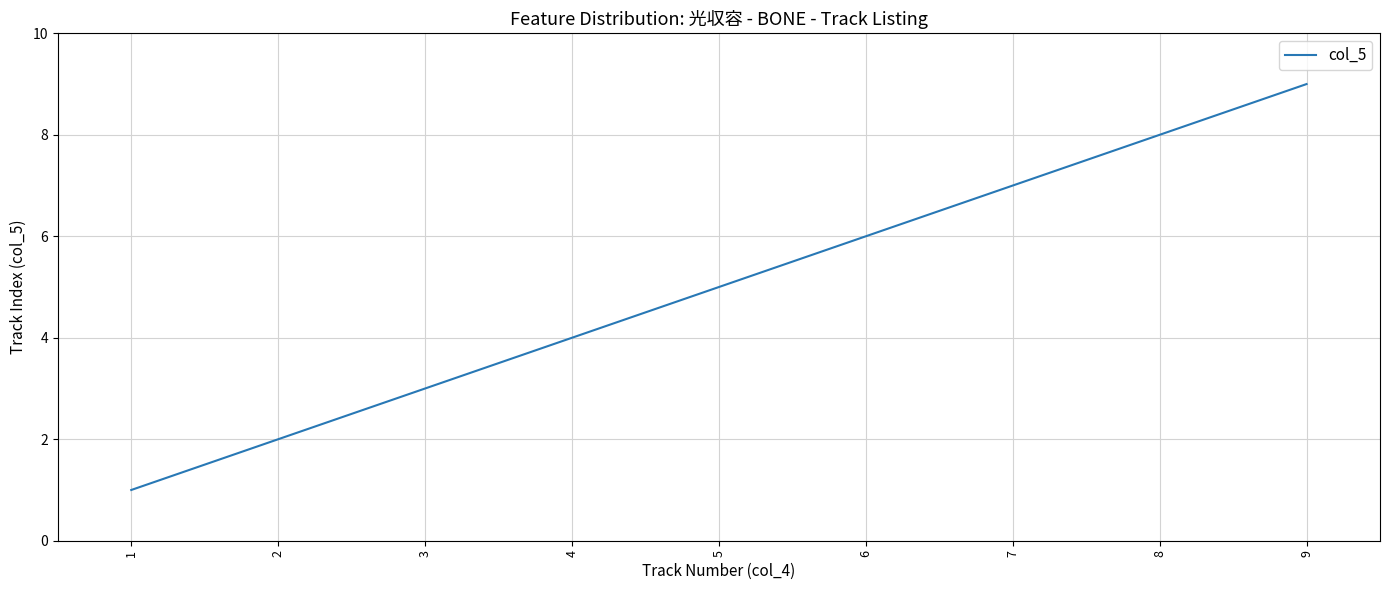

What is the sum of the values at 2 and 3?

5